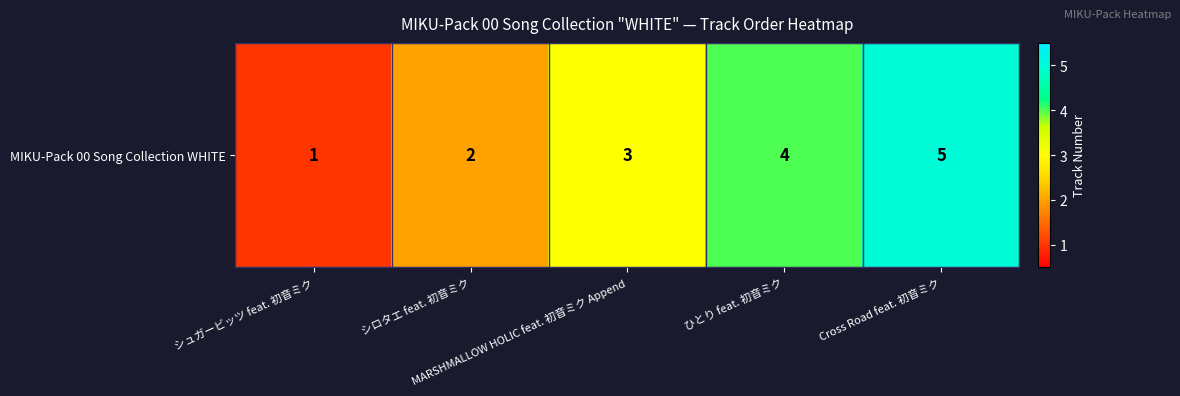

Between シロタエ feat. 初音ミク and Cross Road feat. 初音ミク, which is larger?

Cross Road feat. 初音ミク